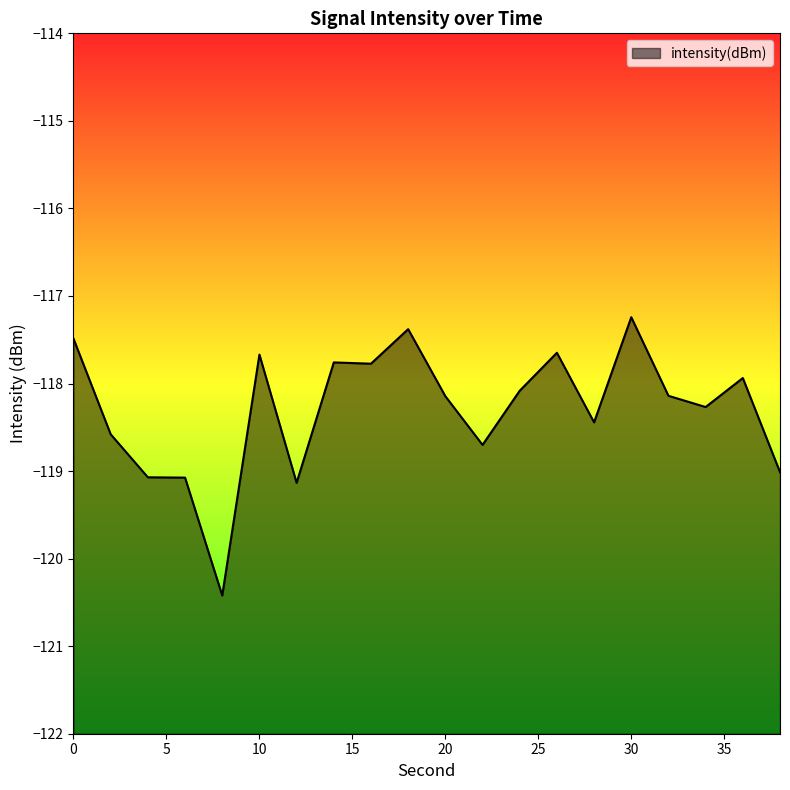

Reading left to right, extract all data points from this chart.

-117.5	-118.6	-119.1	-119.1	-120.4	-117.7	-119.1	-117.8	-117.8	-117.4	-118.1	-118.7	-118.1	-117.6	-118.4	-117.2	-118.1	-118.3	-117.9	-119.0